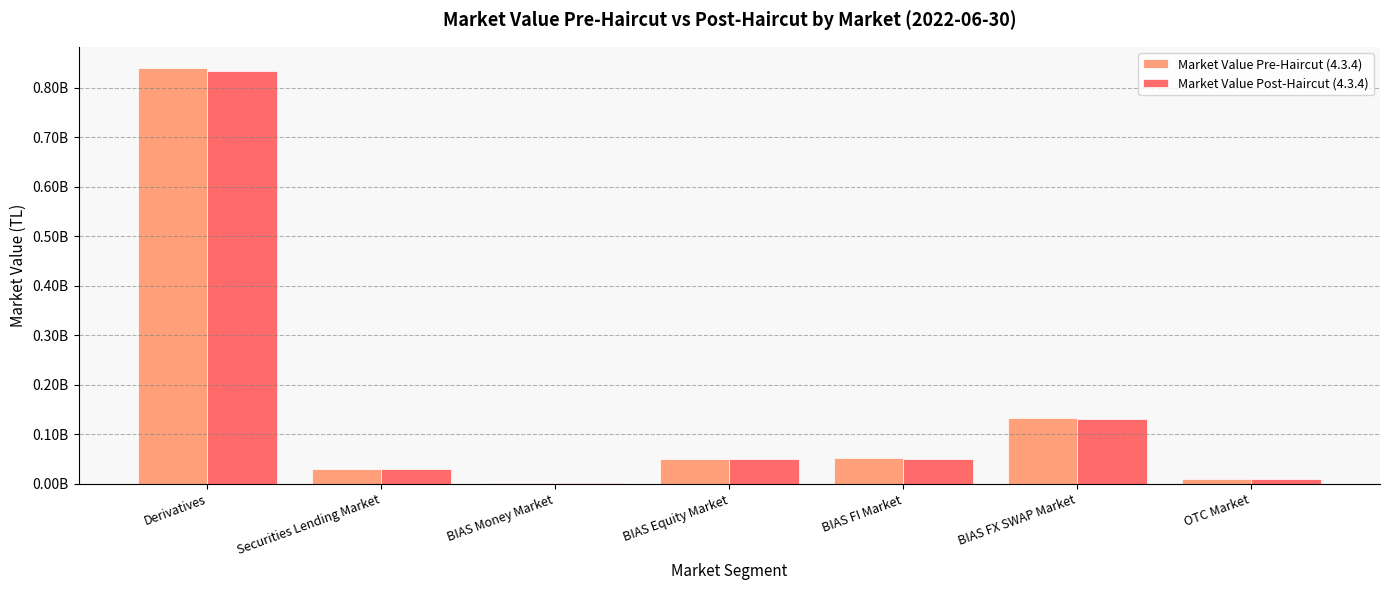

The Market Value Pre-Haircut (4.3.4) series shows 88540133.0 at BIAS Equity Market. True or false?

False